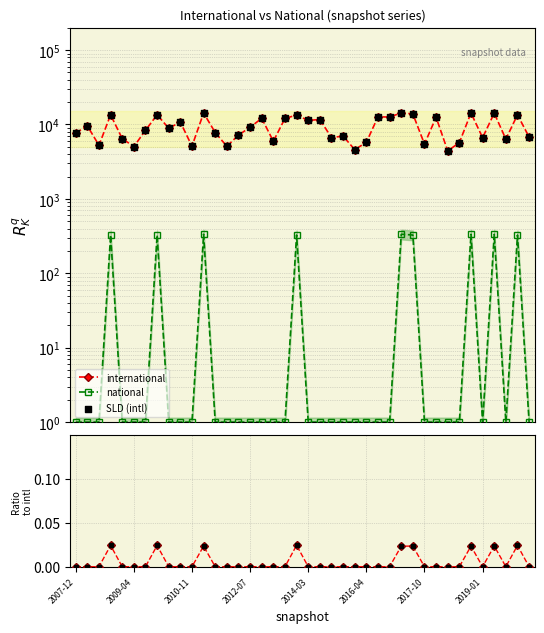

Which series reaches the maximum Y coordinate?

international